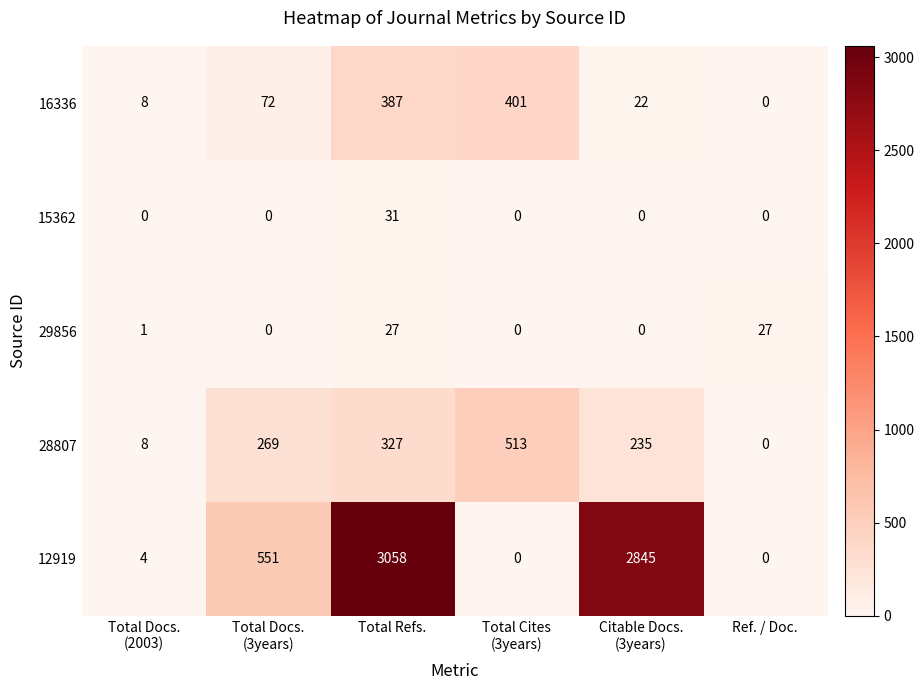

Reading left to right, transcribe all the data shown in this chart.

16336: 8	72	387	401	22	0
15362: 0	0	31	0	0	0
29856: 1	0	27	0	0	27
28807: 8	269	327	513	235	0
12919: 4	551	3058	0	2845	0